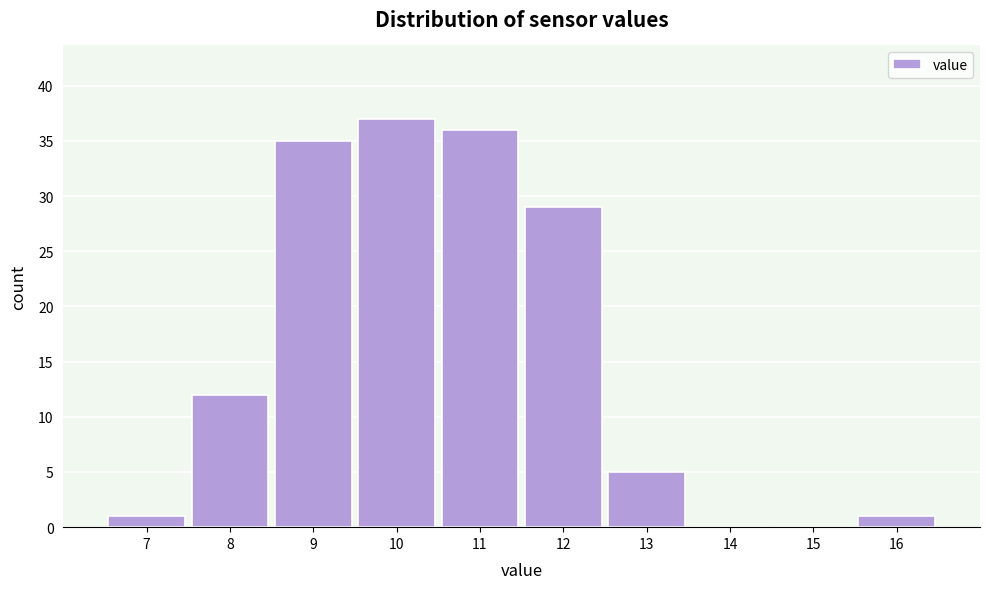

Reading left to right, list all the values displayed in this chart.

7=1	8=12	9=35	10=37	11=36	12=29	13=5	14=0	15=0	16=1